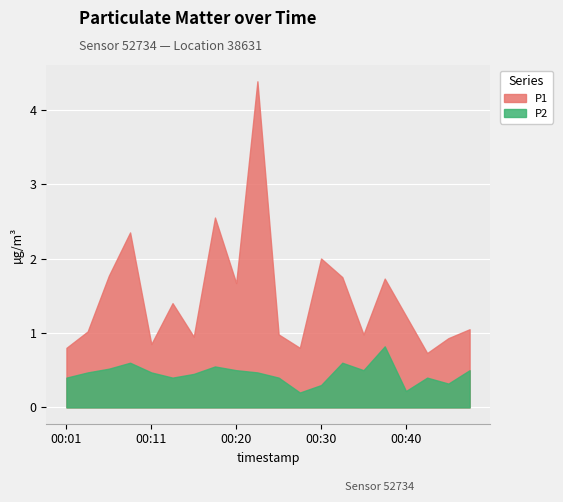

Which label corresponds to the largest value in the chart?

00:23